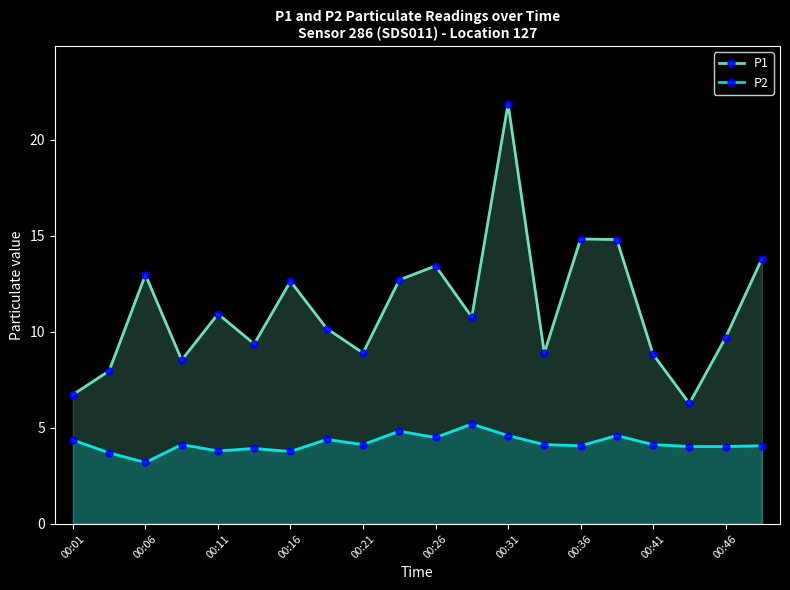

What is the minimum value for P2?

3.2